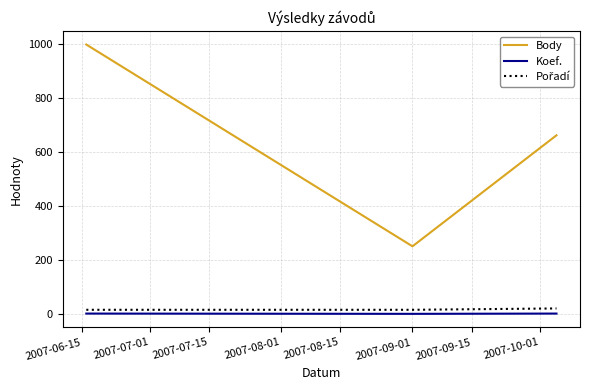

Which series has the largest range (max minus min)?

Body